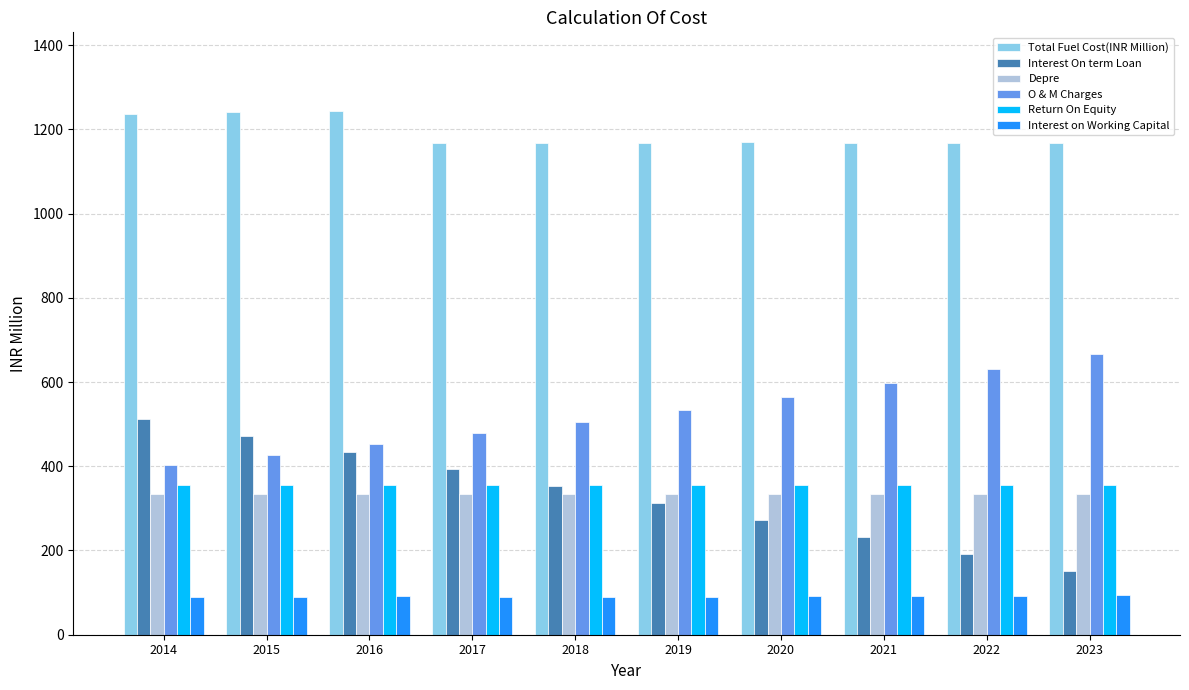

At which label does O & M Charges reach its peak?

2023